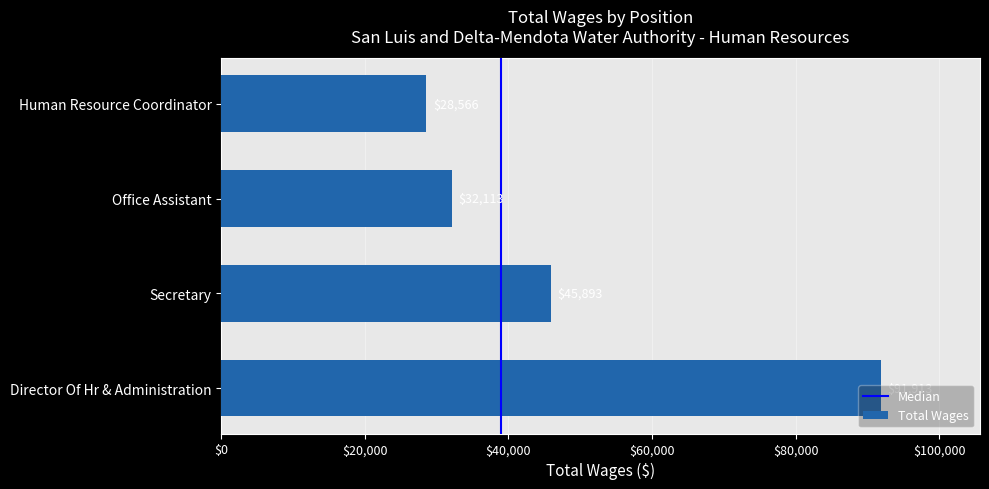

Rank the categories by value from lowest to highest.

Human Resource Coordinator, Office Assistant, Secretary, Director Of Hr & Administration